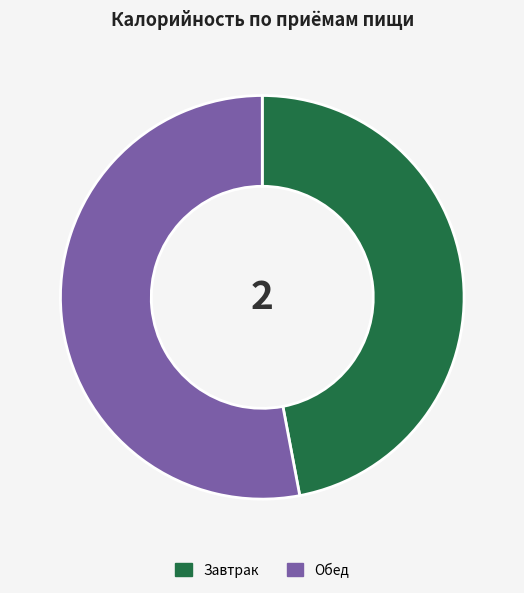

Rank the categories by value from highest to lowest.

Обед, Завтрак